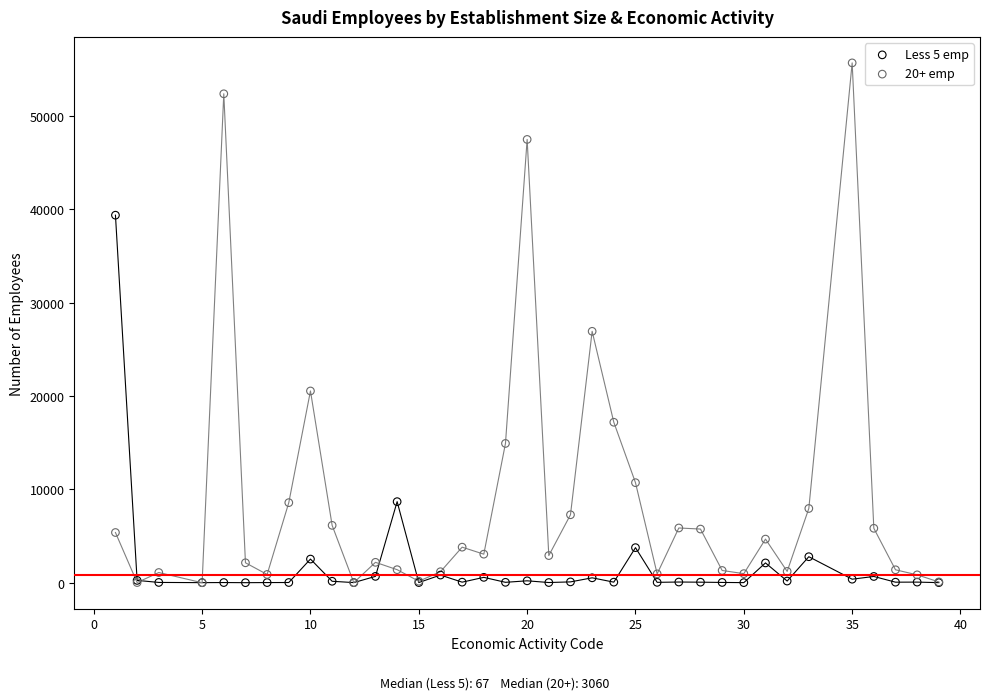

Which series contains the highest Y value?

20+ emp